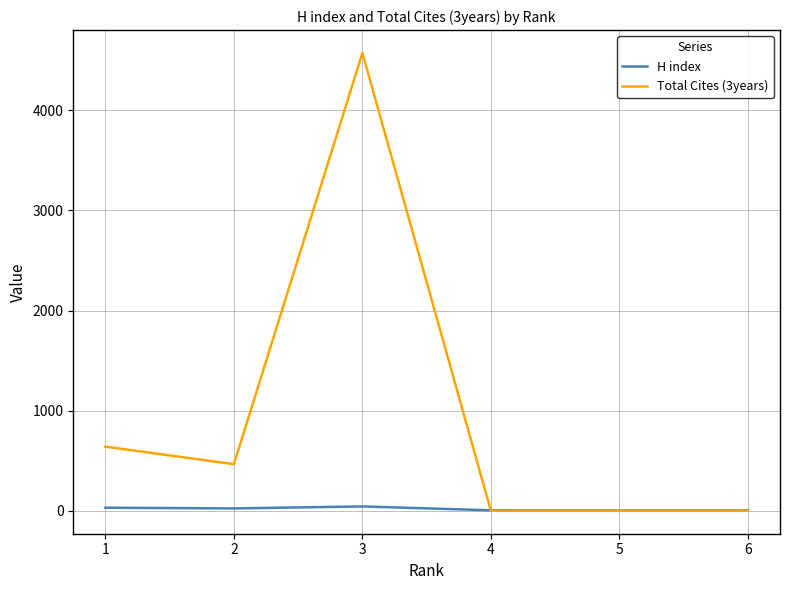

What is the greatest value displayed?

4573